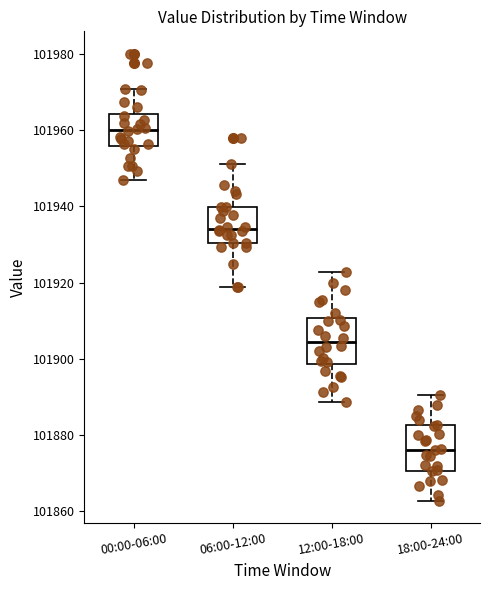

Reading left to right, read every box against the y-axis: the position of its median line, the range the box covers, and the ends of its whiskers. The values are not printed on the chart, so give them approximately, as read against the axis.

00:00-06:00: median 101960, box 101956 to 101964, whiskers 101946 to 101970
06:00-12:00: median 101934, box 101930 to 101940, whiskers 101918 to 101952
12:00-18:00: median 101904, box 101898 to 101910, whiskers 101888 to 101922
18:00-24:00: median 101876, box 101870 to 101882, whiskers 101862 to 101890